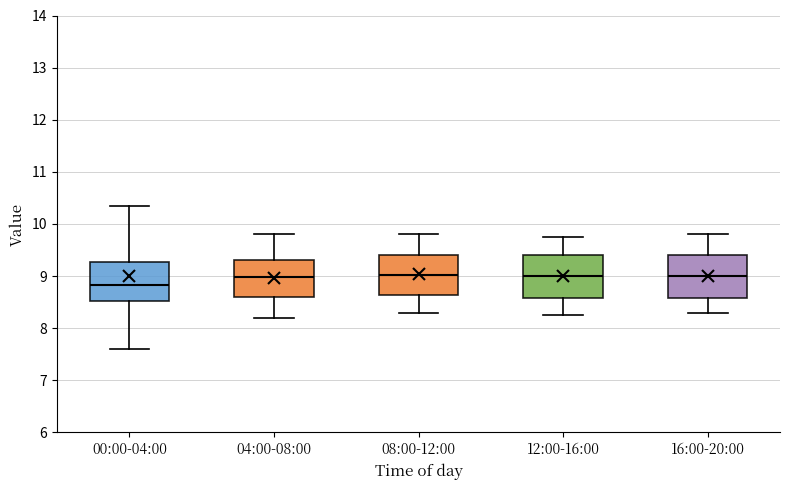

Reading left to right, transcribe this box plot: for each box, give where its median line is, the range the box spans, and where its two whiskers end, as read against the y-axis. The values are not printed on the chart, so give them approximately, as read against the axis.

00:00-04:00: median 8.8, box 8.5 to 9.3, whiskers 7.6 to 10.4
04:00-08:00: median 9.0, box 8.6 to 9.3, whiskers 8.2 to 9.8
08:00-12:00: median 9.0, box 8.6 to 9.4, whiskers 8.3 to 9.8
12:00-16:00: median 9.0, box 8.6 to 9.4, whiskers 8.3 to 9.8
16:00-20:00: median 9.0, box 8.6 to 9.4, whiskers 8.3 to 9.8